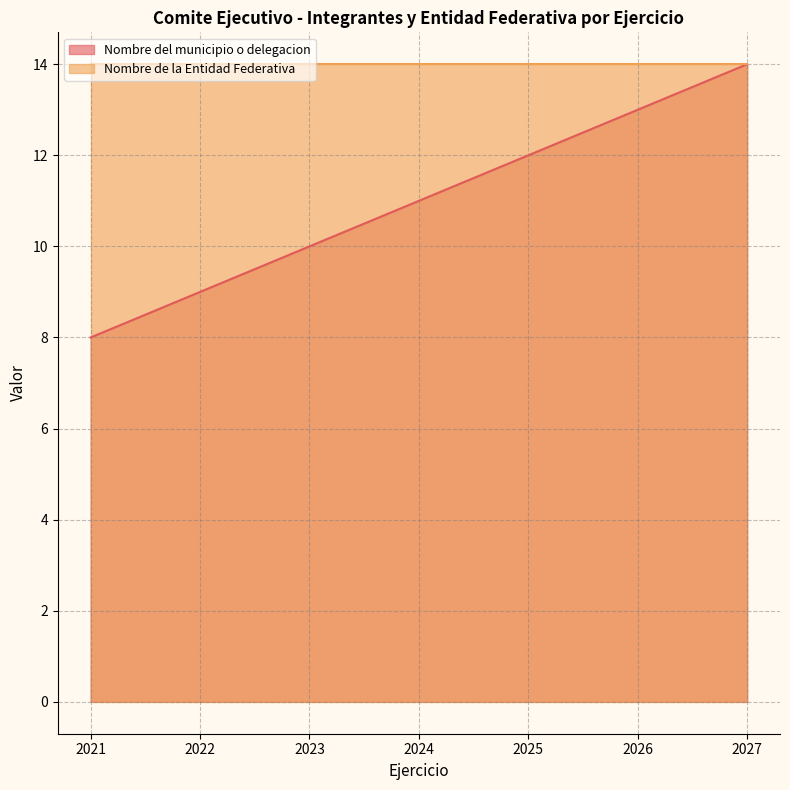

List the labels in order of value, largest first.

2027, 2026, 2025, 2024, 2023, 2022, 2021